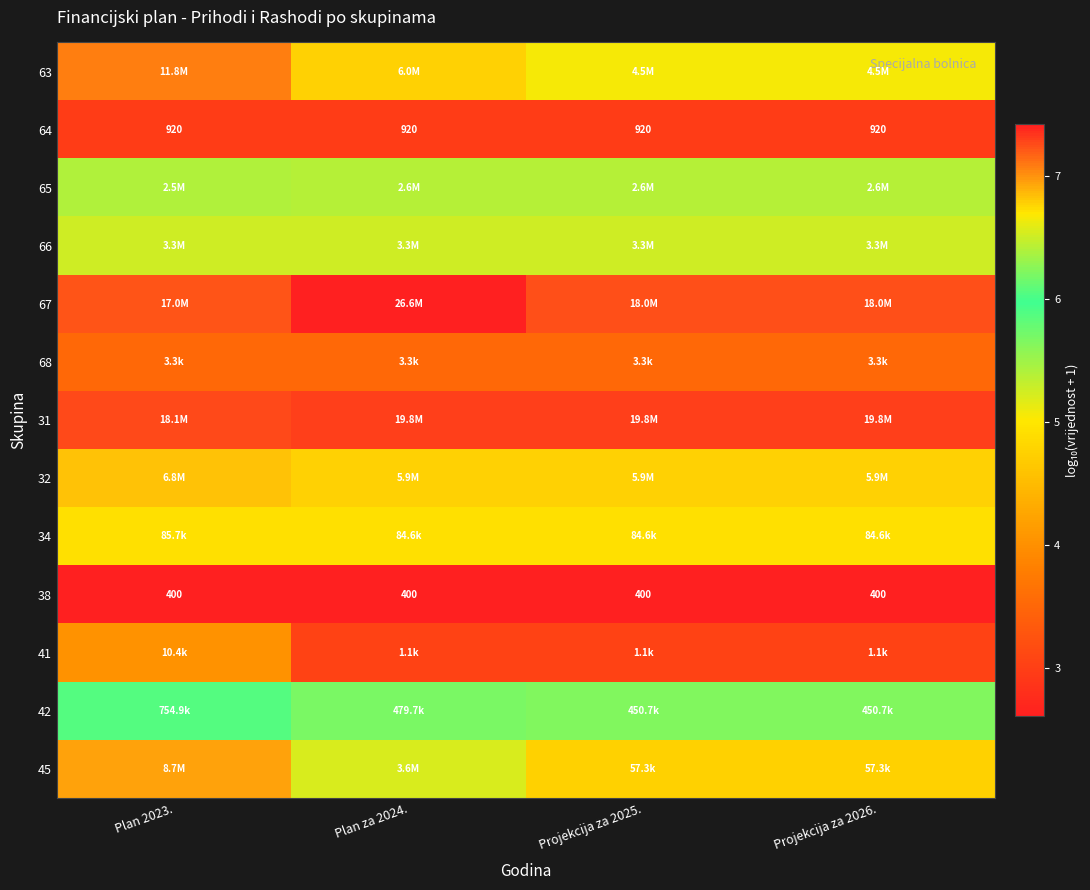

At which category is the sum across all series the highest?

Plan 2023.